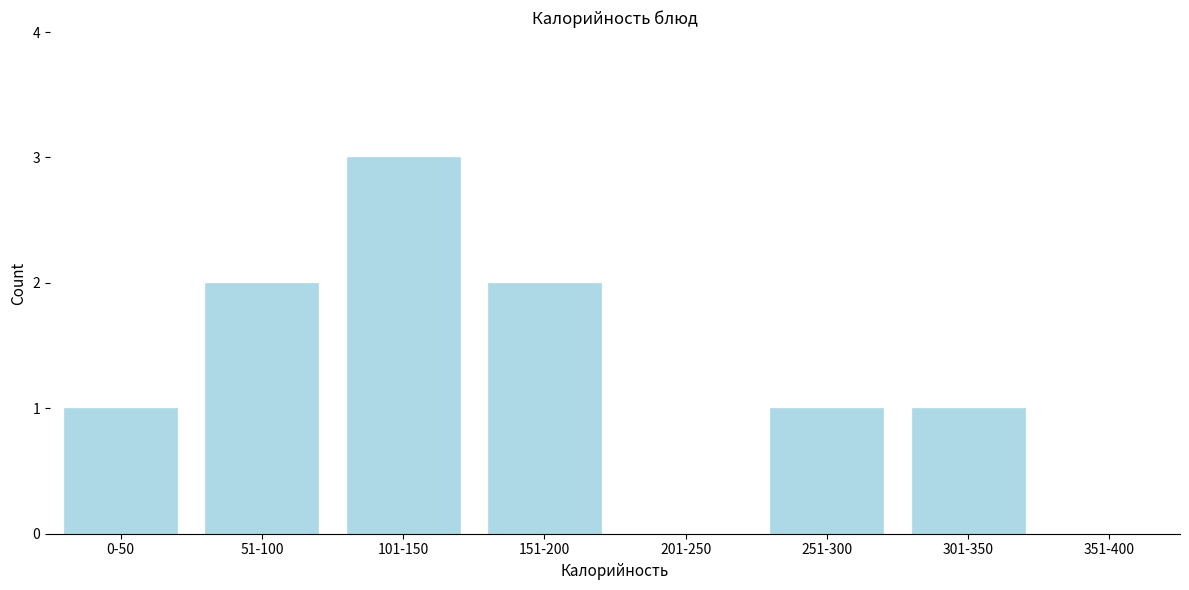

Reading left to right, transcribe all the data shown in this chart.

0-50=1	51-100=2	101-150=3	151-200=2	201-250=0	251-300=1	301-350=1	351-400=0